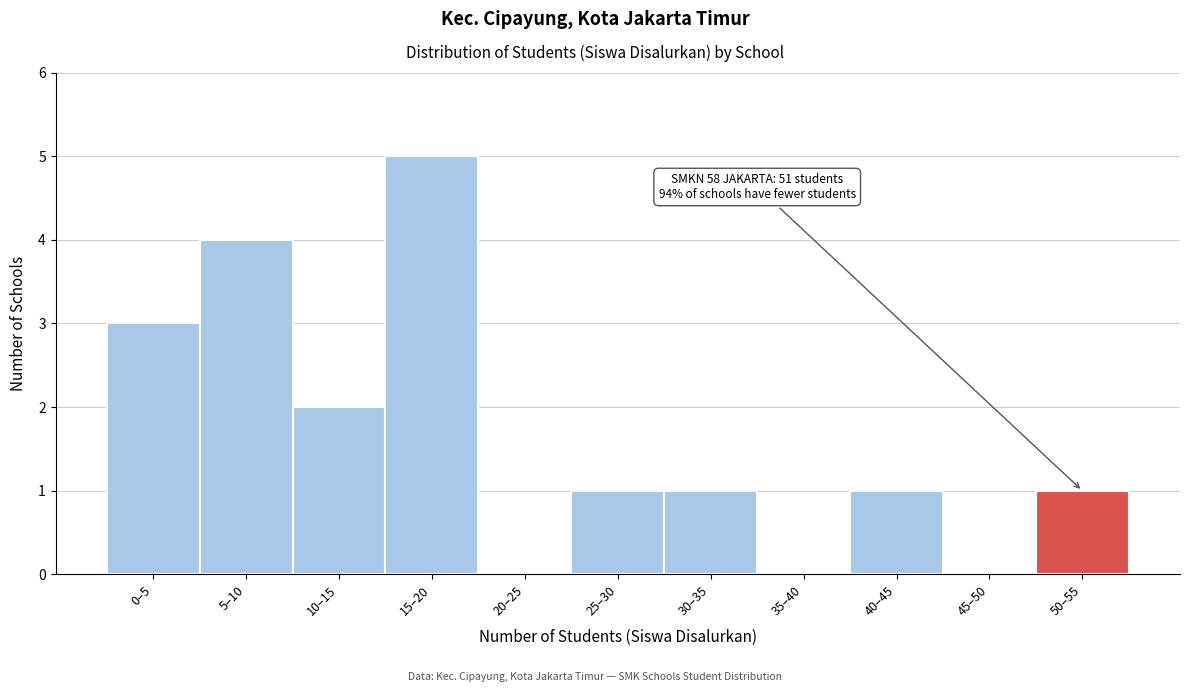

Reading left to right, what are all the values shown in this chart?

0–5=3	5–10=4	10–15=2	15–20=5	20–25=0	25–30=1	30–35=1	35–40=0	40–45=1	45–50=0	50–55=1